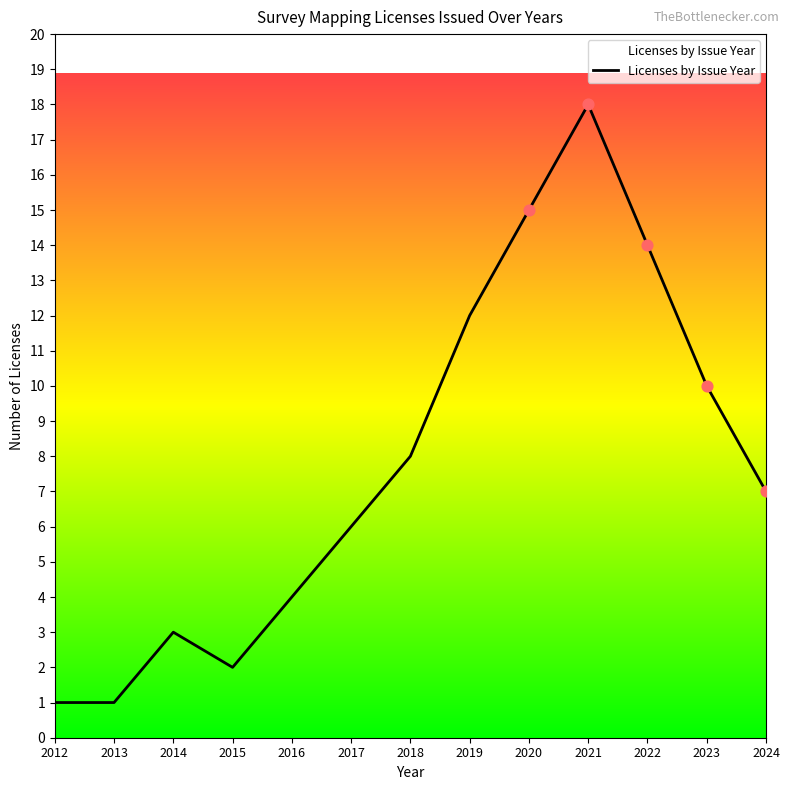

What is the change in value from 2021 to 2022?

-4